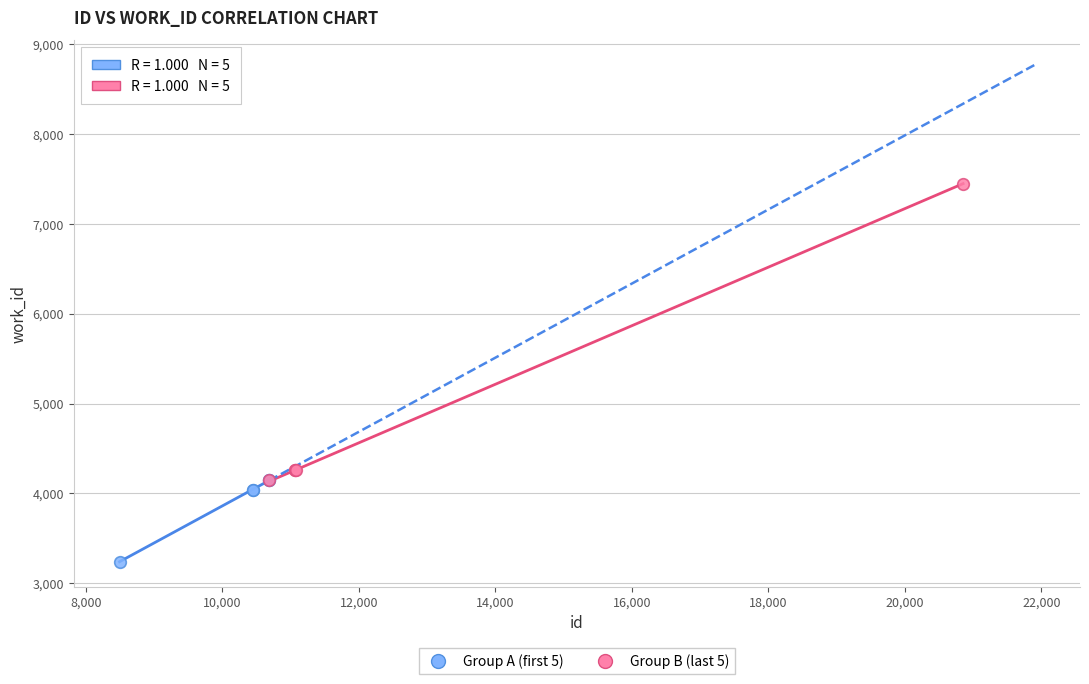

Which series has the largest Y range (max minus min)?

Group B (last 5)